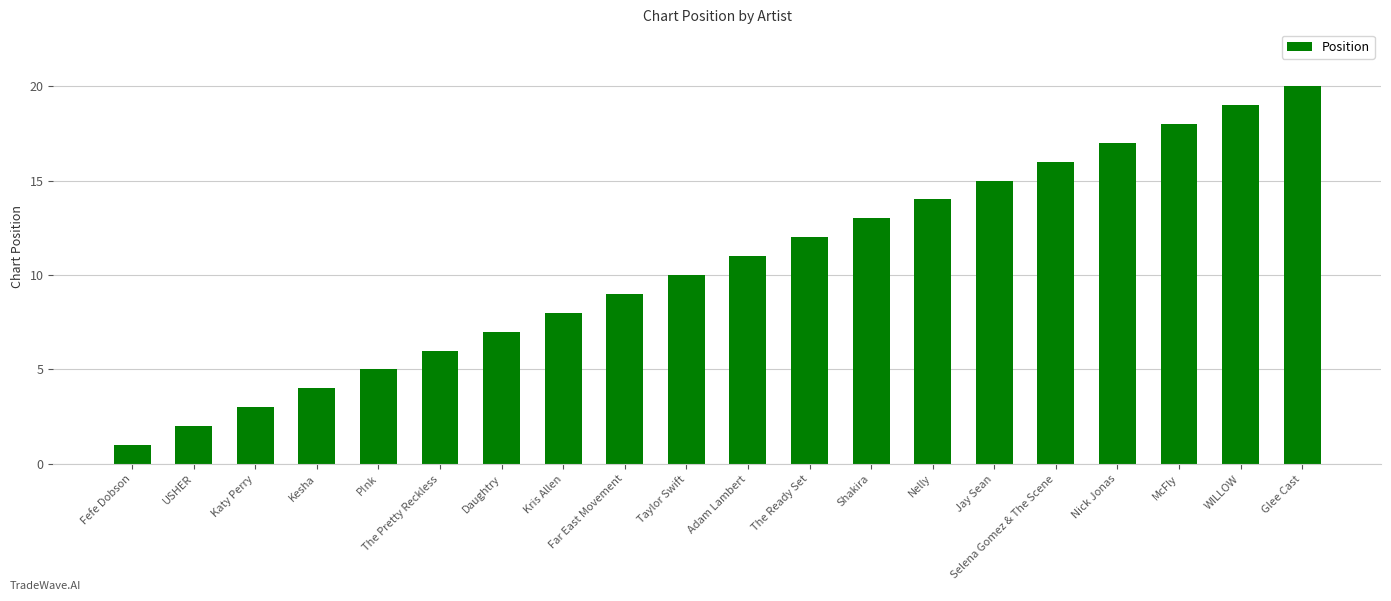

What is the change in value from USHER to Shakira?

+11